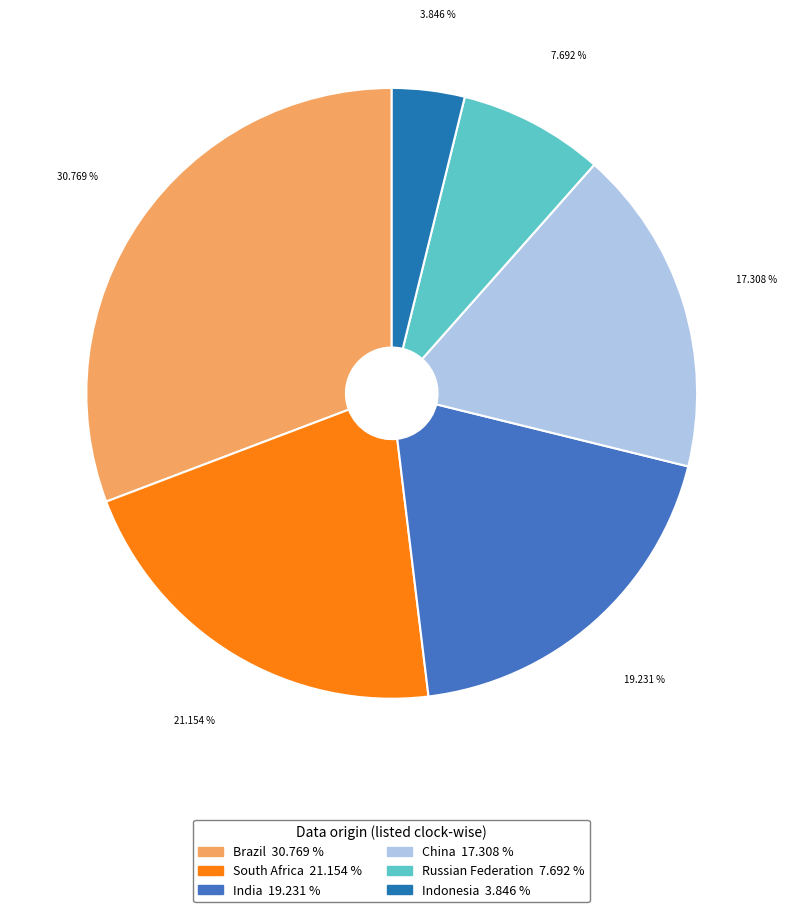

What portion of the pie excludes Russian Federation?

92.3%